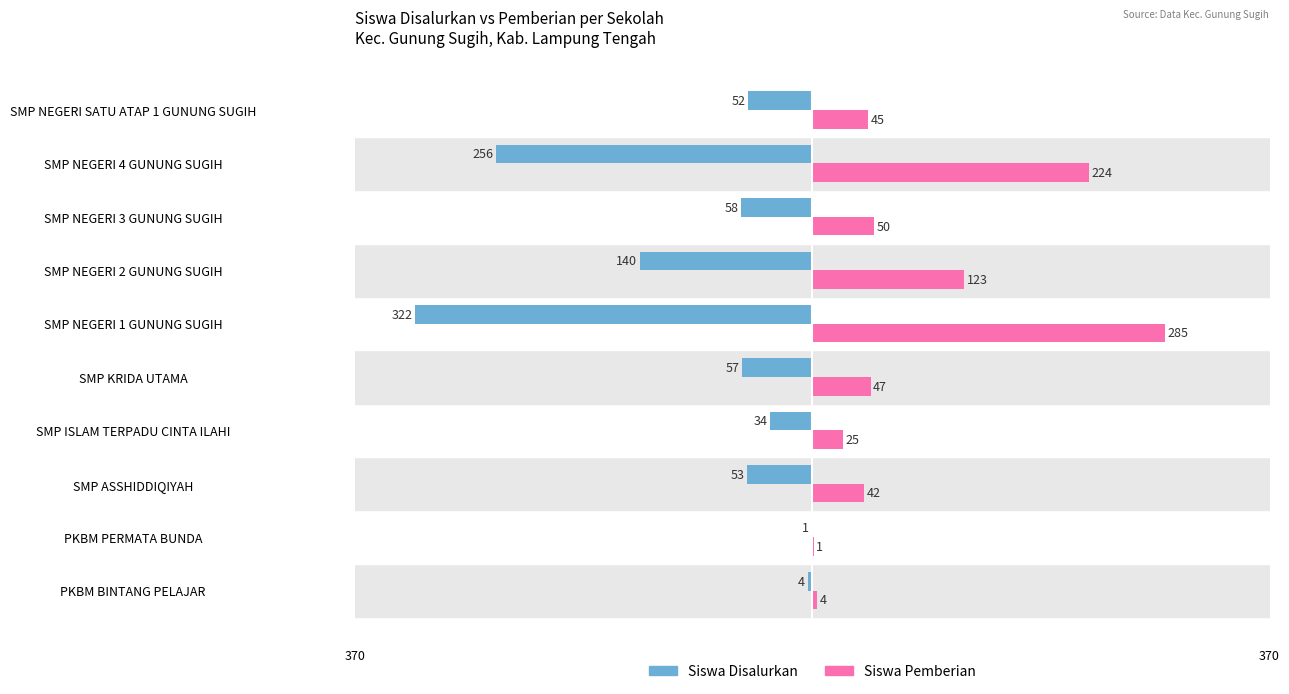

What is the difference between the second highest and second lowest values in the Siswa Disalurkan series?

252